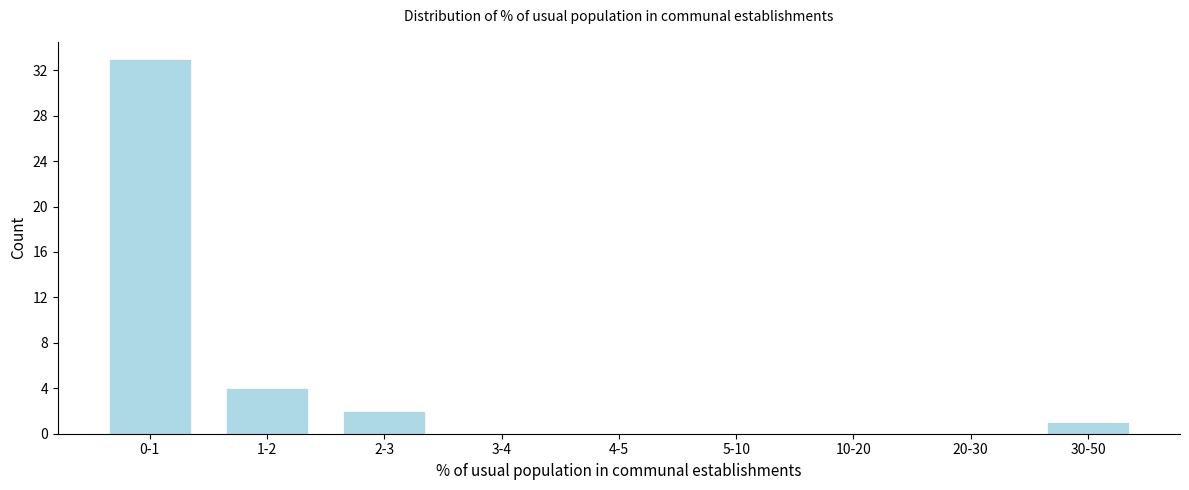

Reading left to right, transcribe all the data shown in this chart.

0-1=33	1-2=4	2-3=2	3-4=0	4-5=0	5-10=0	10-20=0	20-30=0	30-50=1